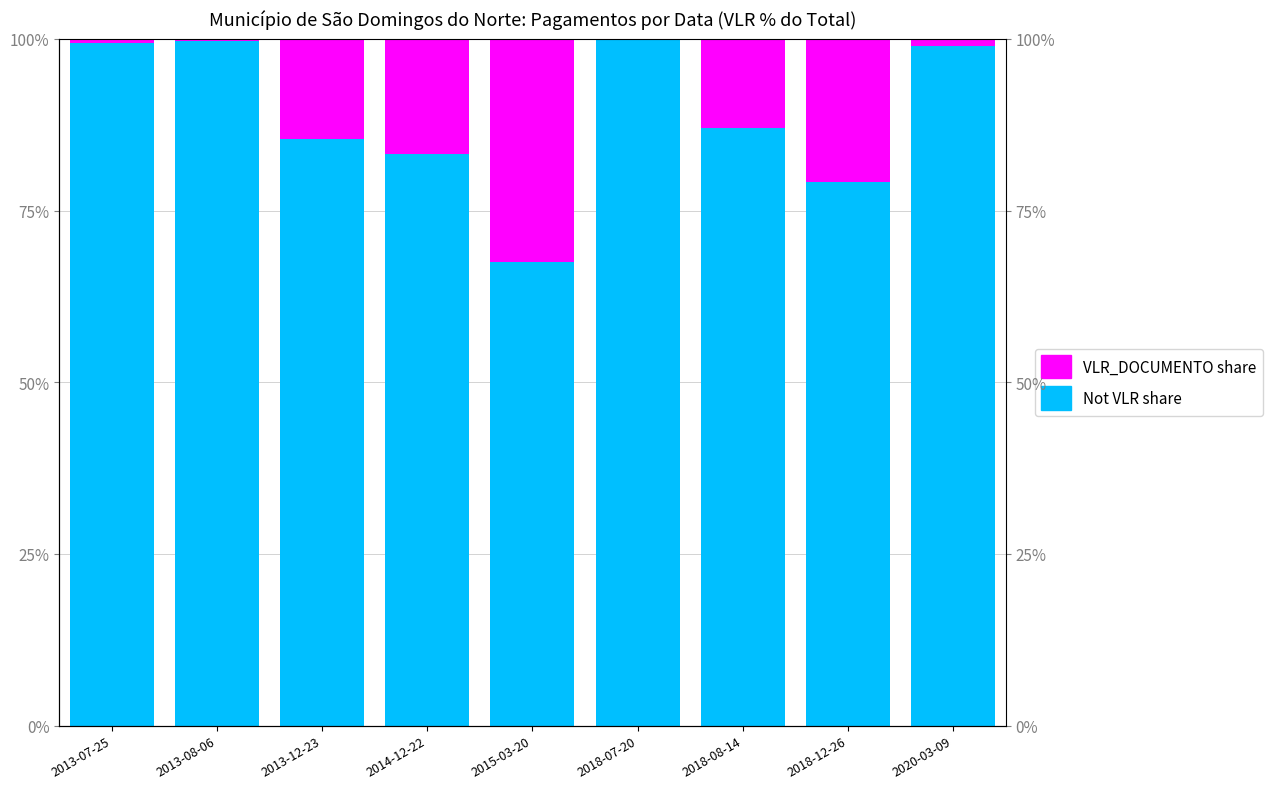

The VLR_DOCUMENTO share series shows 0.1 at 2013-12-23. True or false?

True